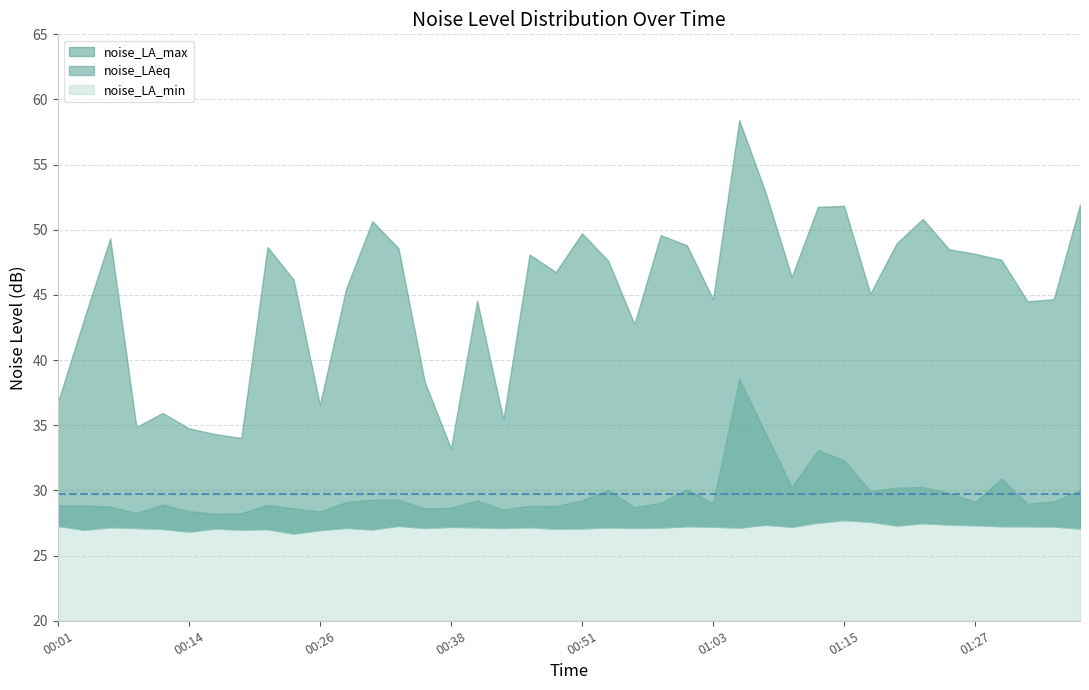

Between 00:31 and 00:51, which series saw the biggest shift?

noise_LA_max